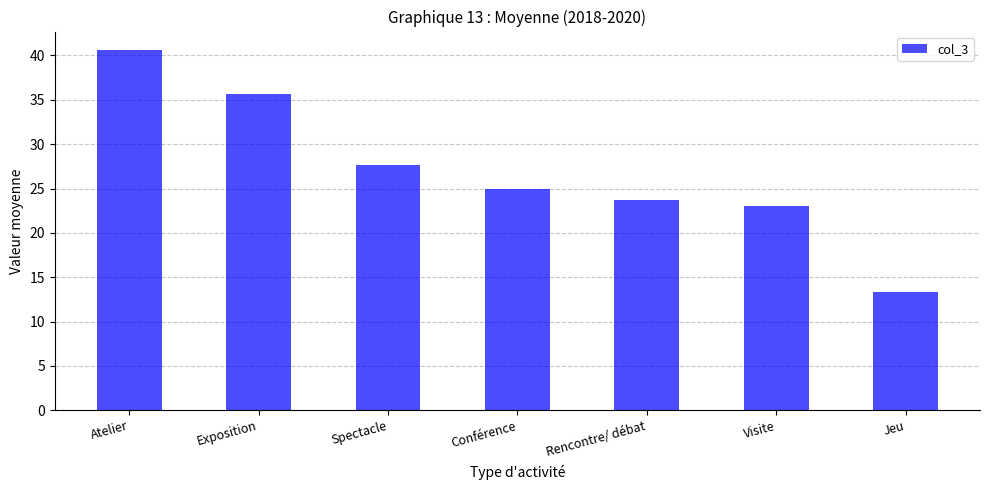

List the labels in order of value, largest first.

Atelier, Exposition, Spectacle, Conférence, Rencontre/ débat, Visite, Jeu